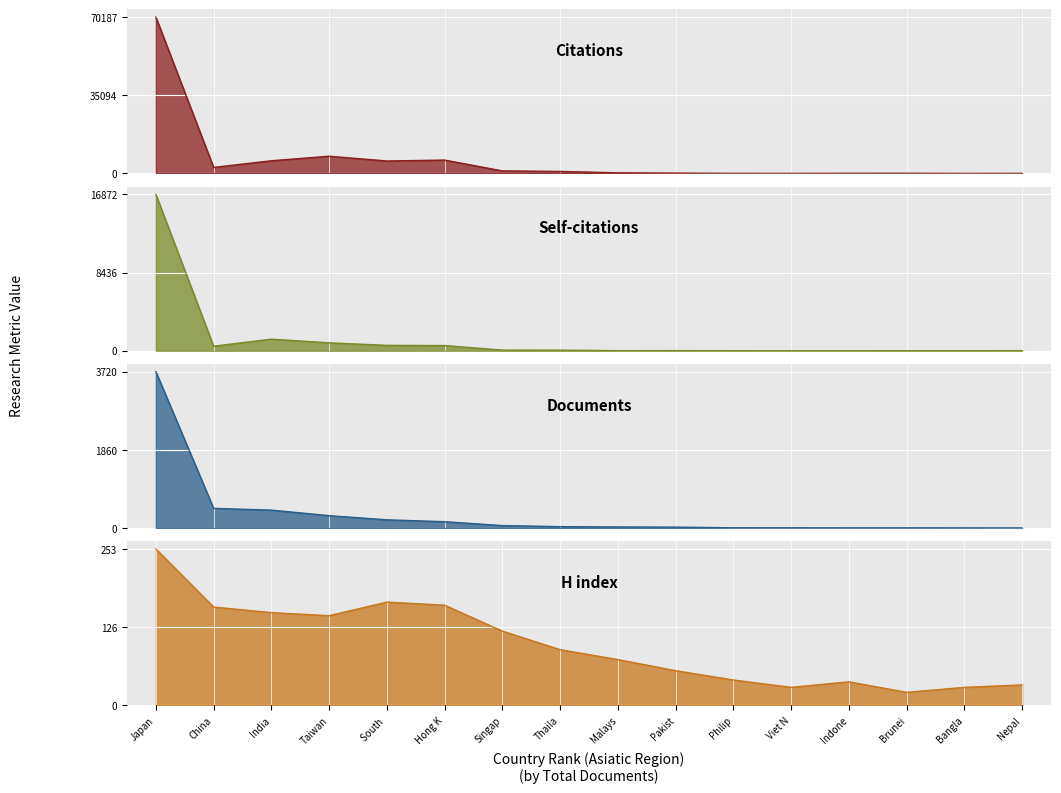

True or false: Self-citations and H index cross at least once.

True